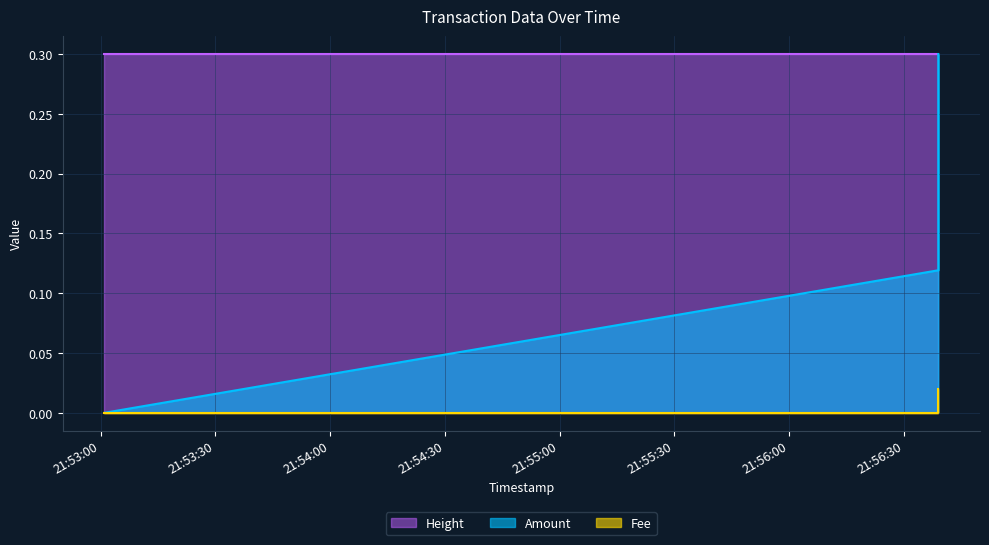

Is the value of Fee at 2024-01-20 21:56:39 greater than the value of Amount at 2024-01-20 21:53:01?

Yes